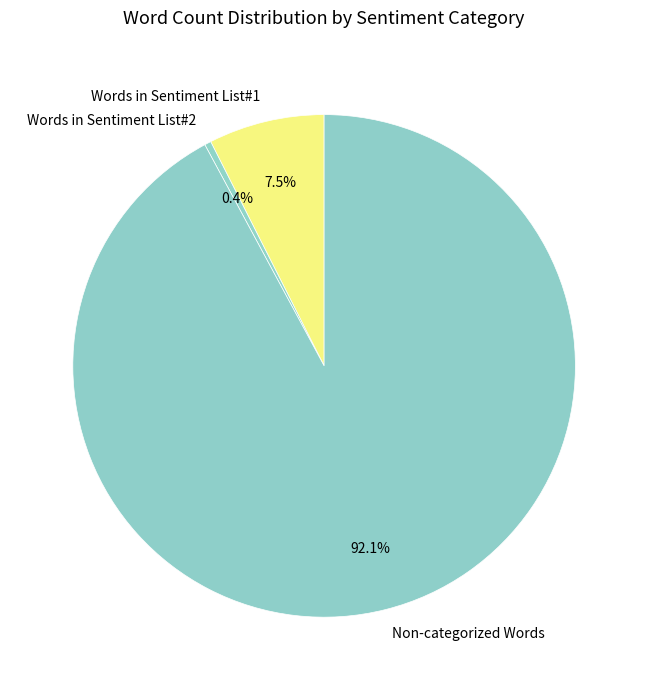

Does any single category account for the majority?

Yes